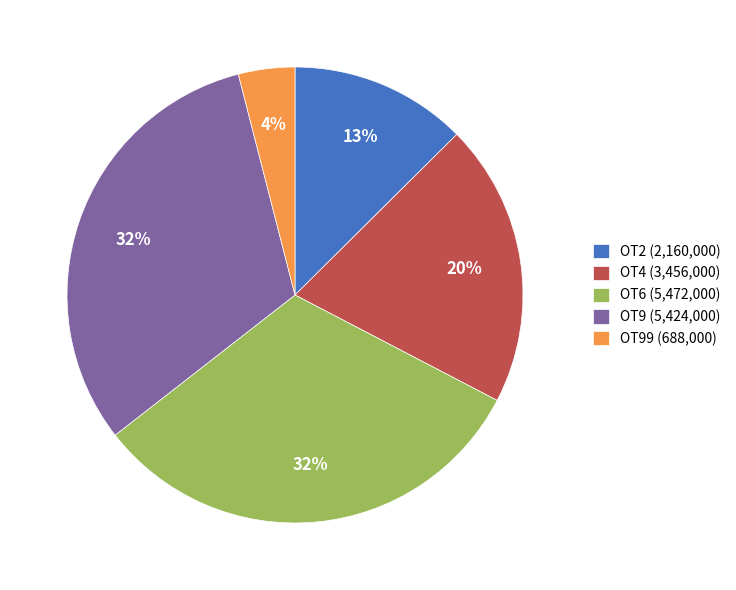

How many segments does this pie chart have?

5